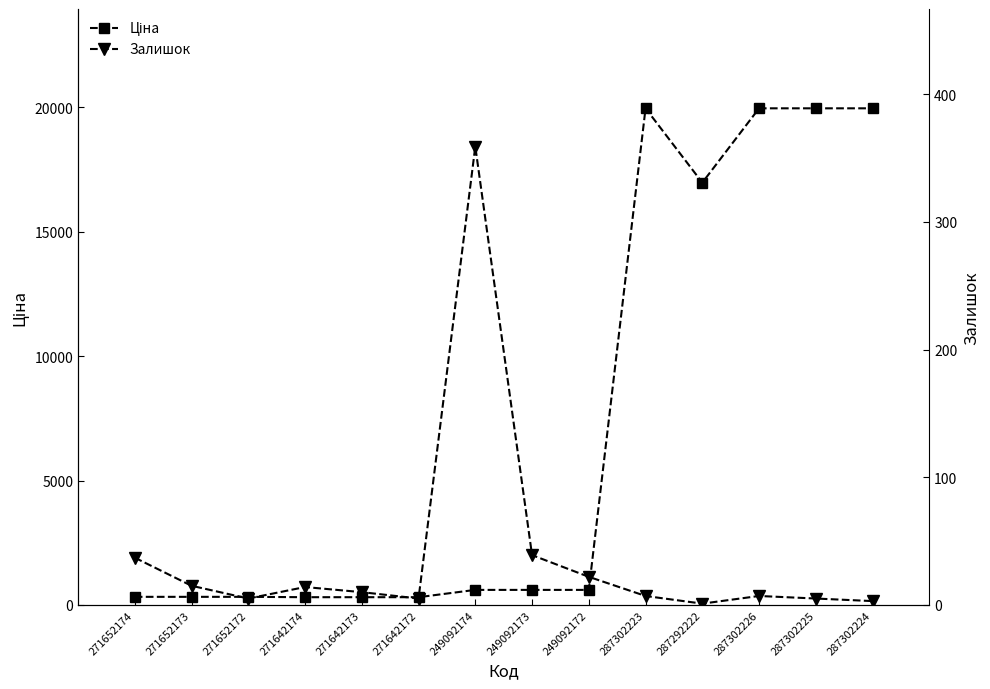

What is the total value across all series at 287292222?

16977.3